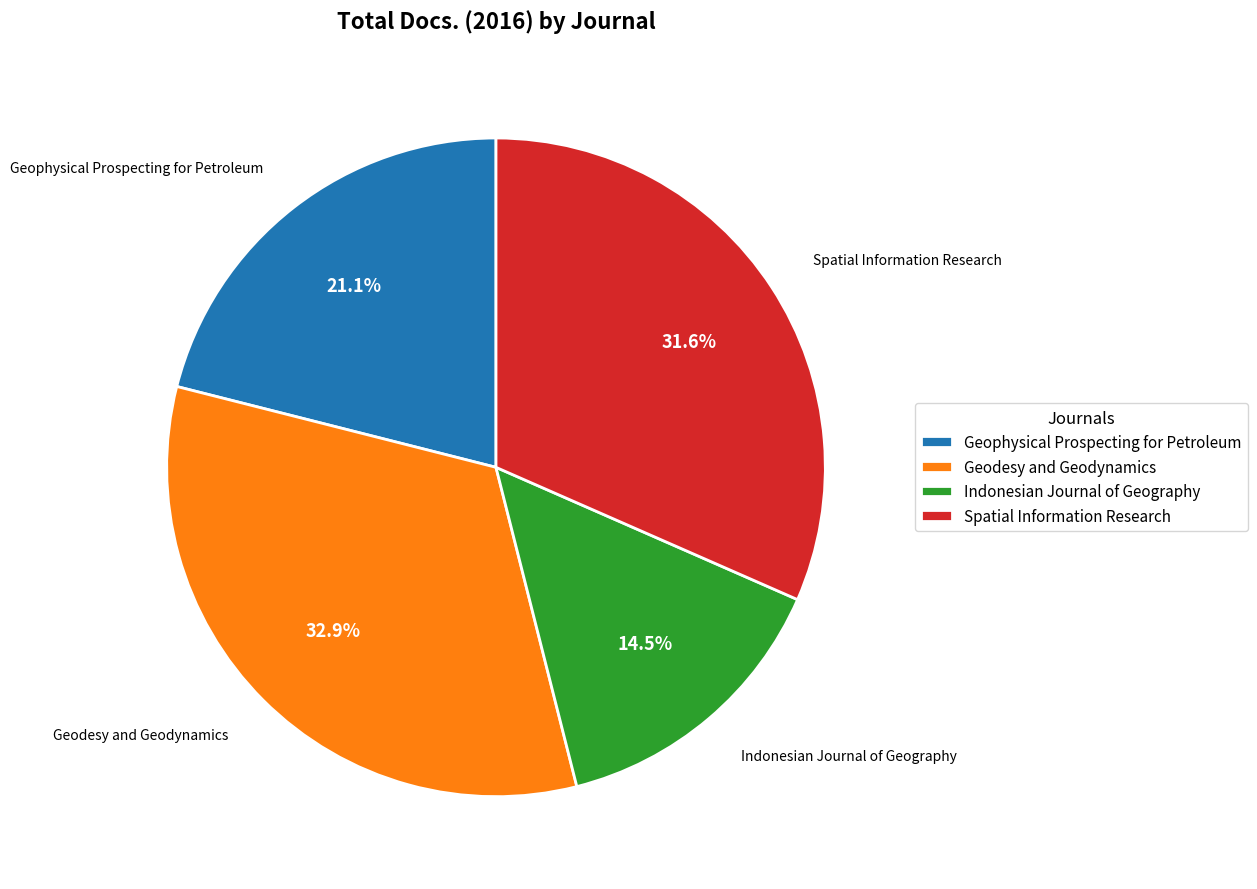

Count the number of slices in the pie.

4